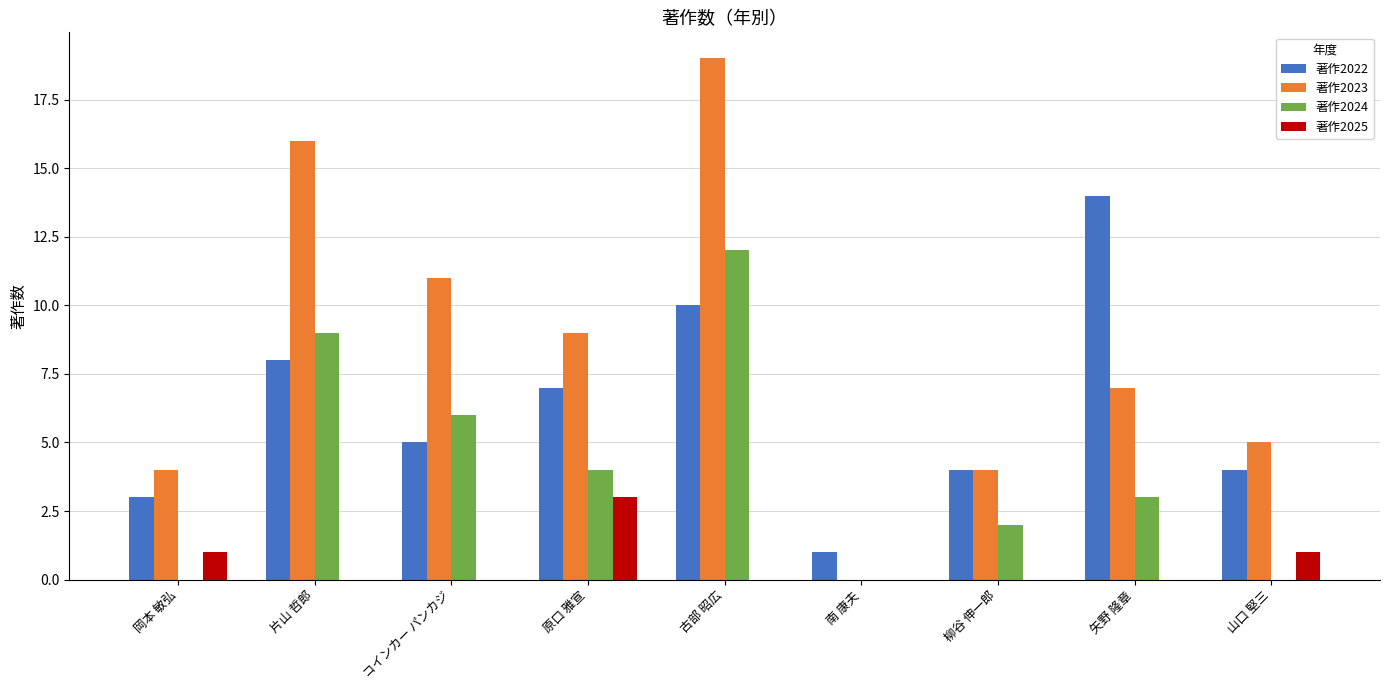

True or false: 著作2022 has a value of 5 at 岡本 敏弘.

False